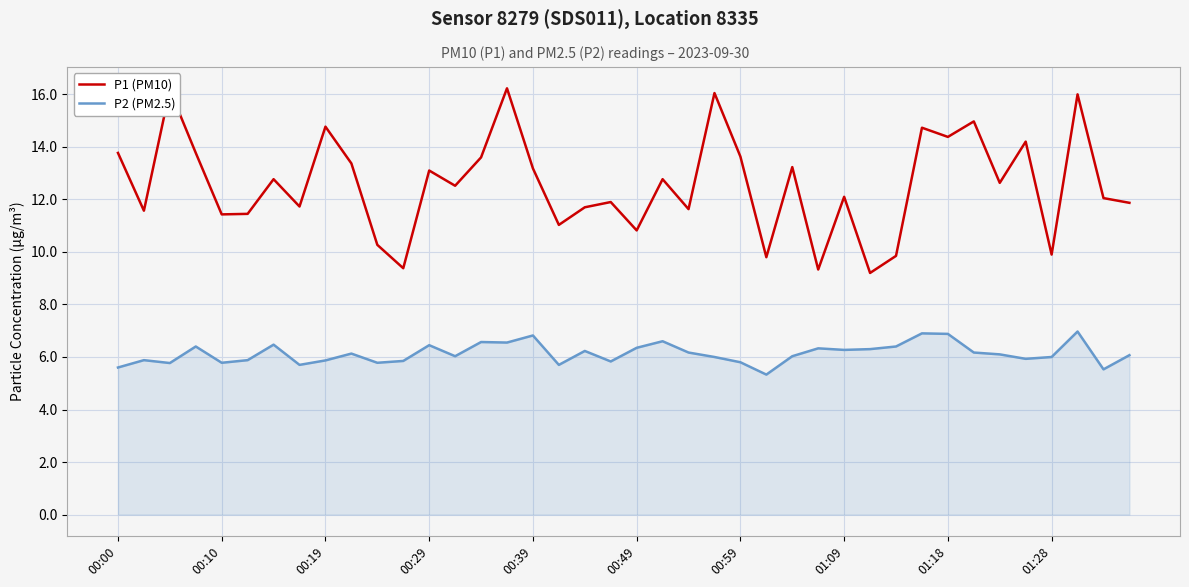

What is the sum of all P1 (PM10) values?

502.9